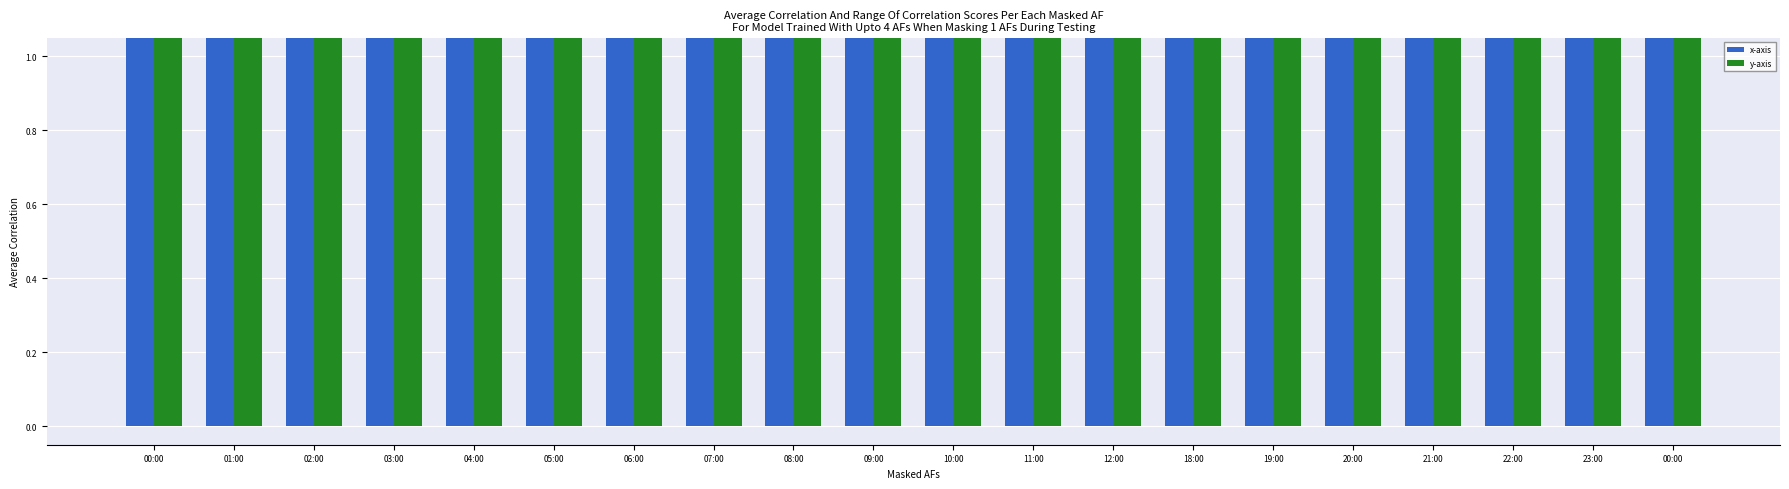

At which category is the sum across all series the highest?

00:00